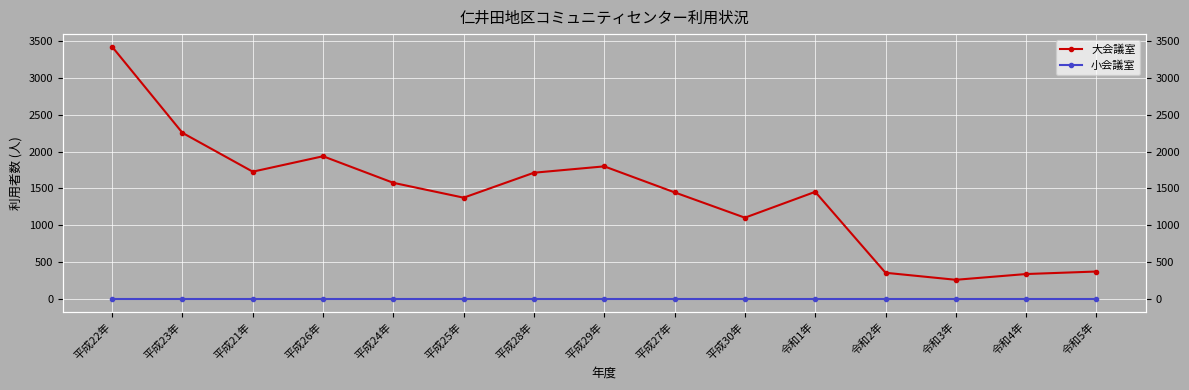

Reading left to right, what are all the values shown in this chart?

大会議室: 3419	2253	1727	1936	1576	1375	1713	1799	1447	1104	1454	358	263	341	375
小会議室: 0	0	0	0	0	0	0	0	0	0	0	0	0	0	0